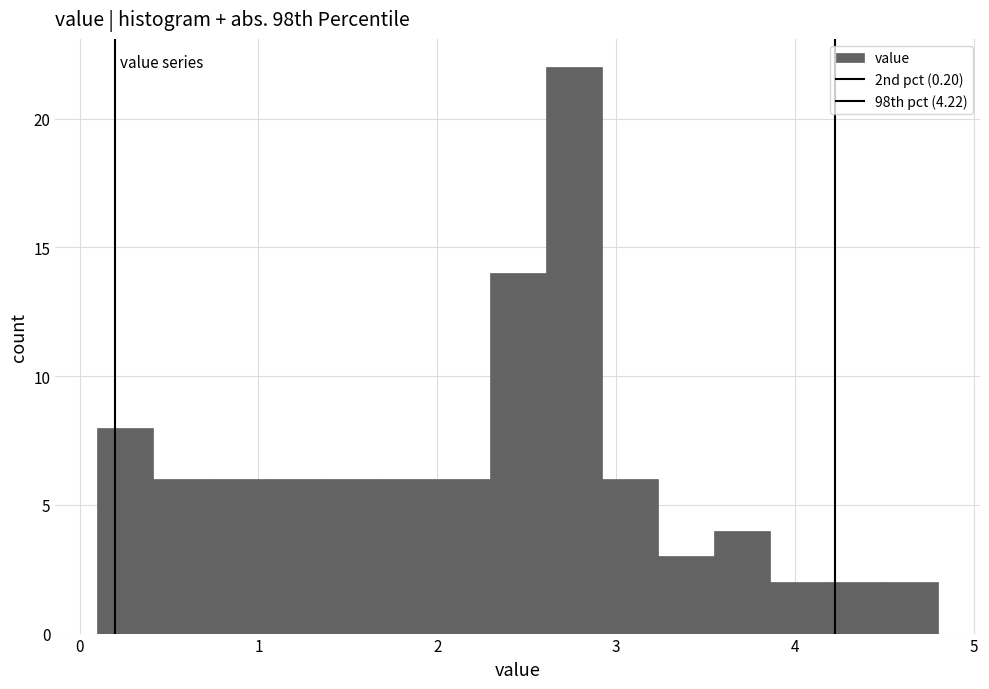

Around what value on the x-axis is the tallest bar? Give the approximate position of its centre, as read against the axis.

2.8